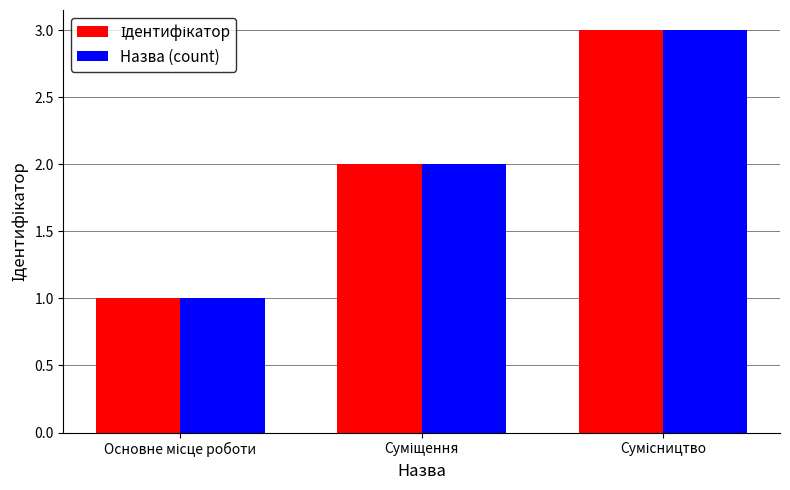

Does the chart contain stacked bars?

No